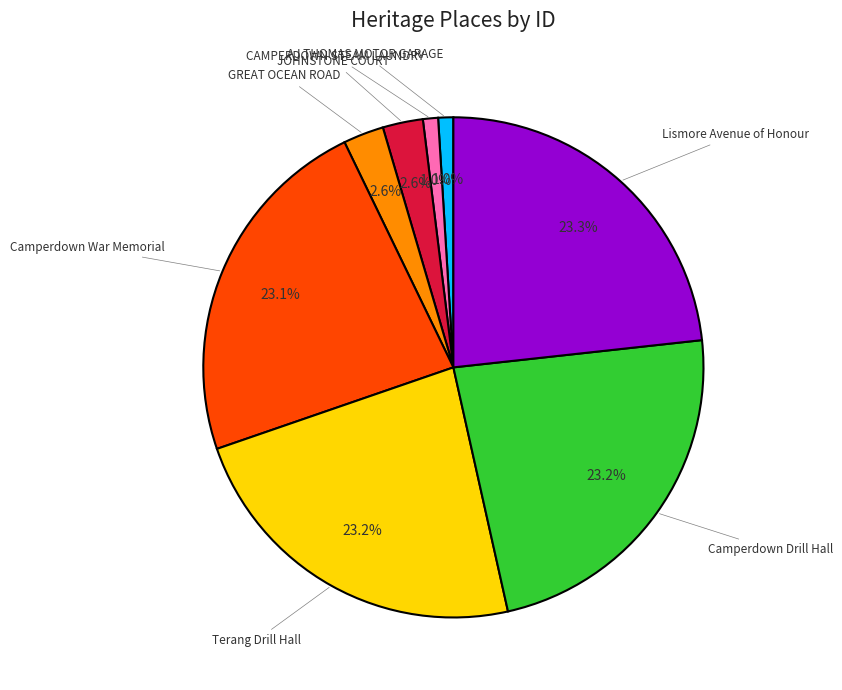

Is there a majority slice in this chart?

No